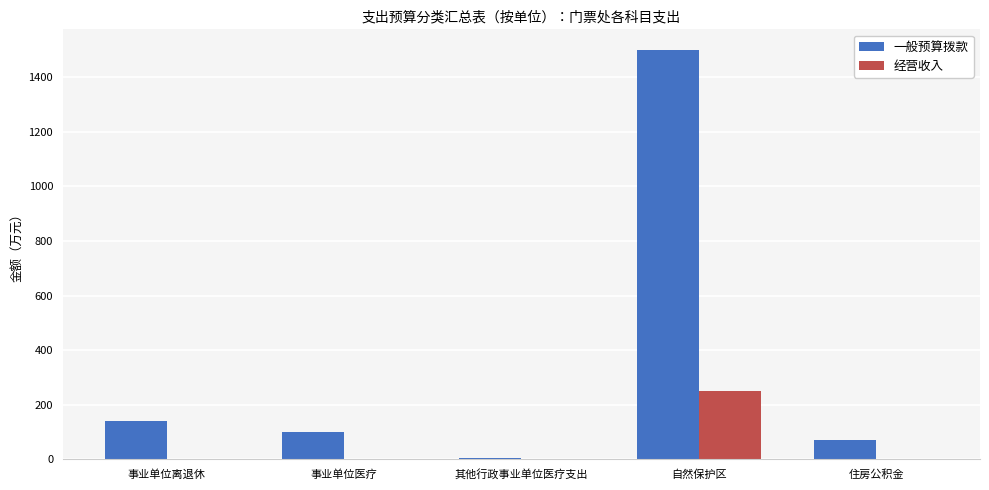

How many groups of bars are there?

5